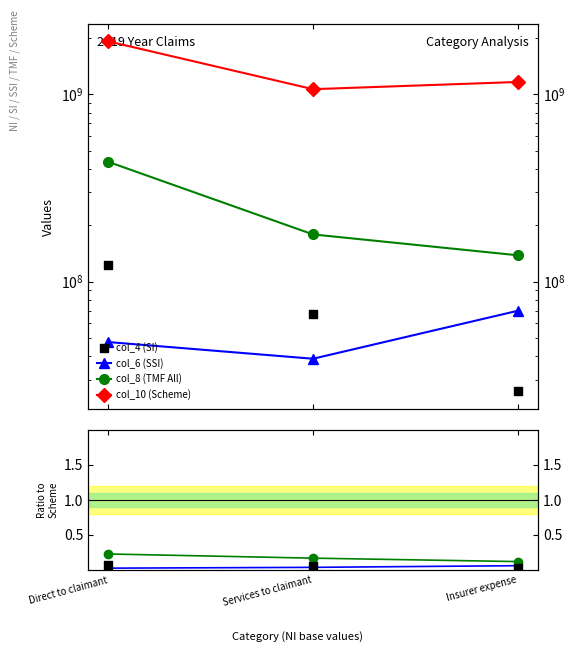

Which series contains the lowest Y value?

col_4 (SI)